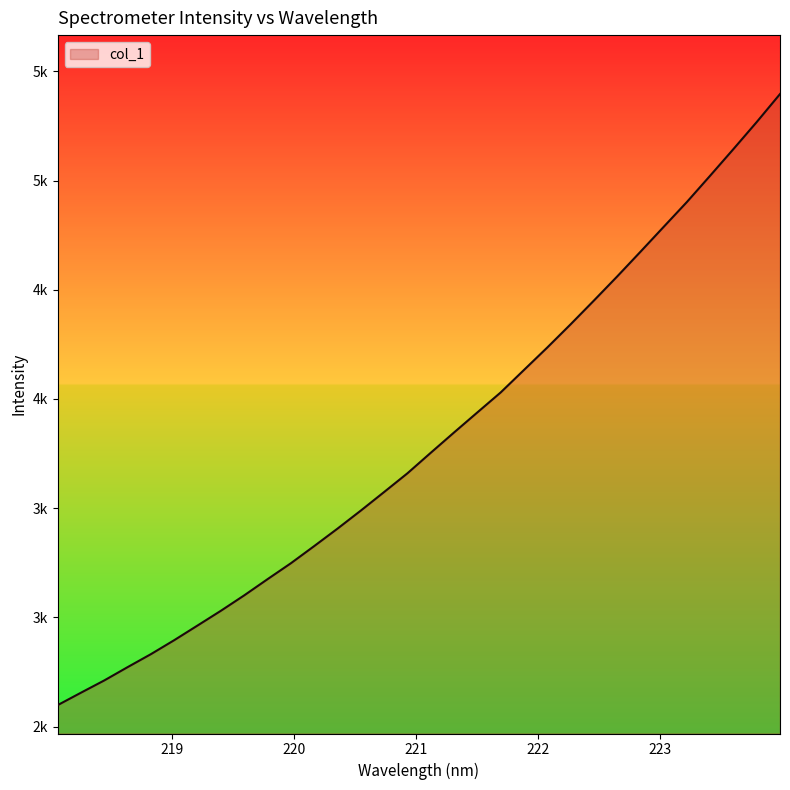

Reading left to right, transcribe all the data shown in this chart.

2598.4	2655.3	2711.5	2772.4	2831.9	2896.0	2963.0	3030.5	3101.0	3175.1	3248.0	3326.5	3406.4	3489.1	3574.0	3659.7	3753.6	3846.6	3938.3	4029.7	4132.6	4235.3	4341.4	4450.0	4560.4	4673.6	4787.9	4902.0	5022.5	5144.4	5268.1	5396.2